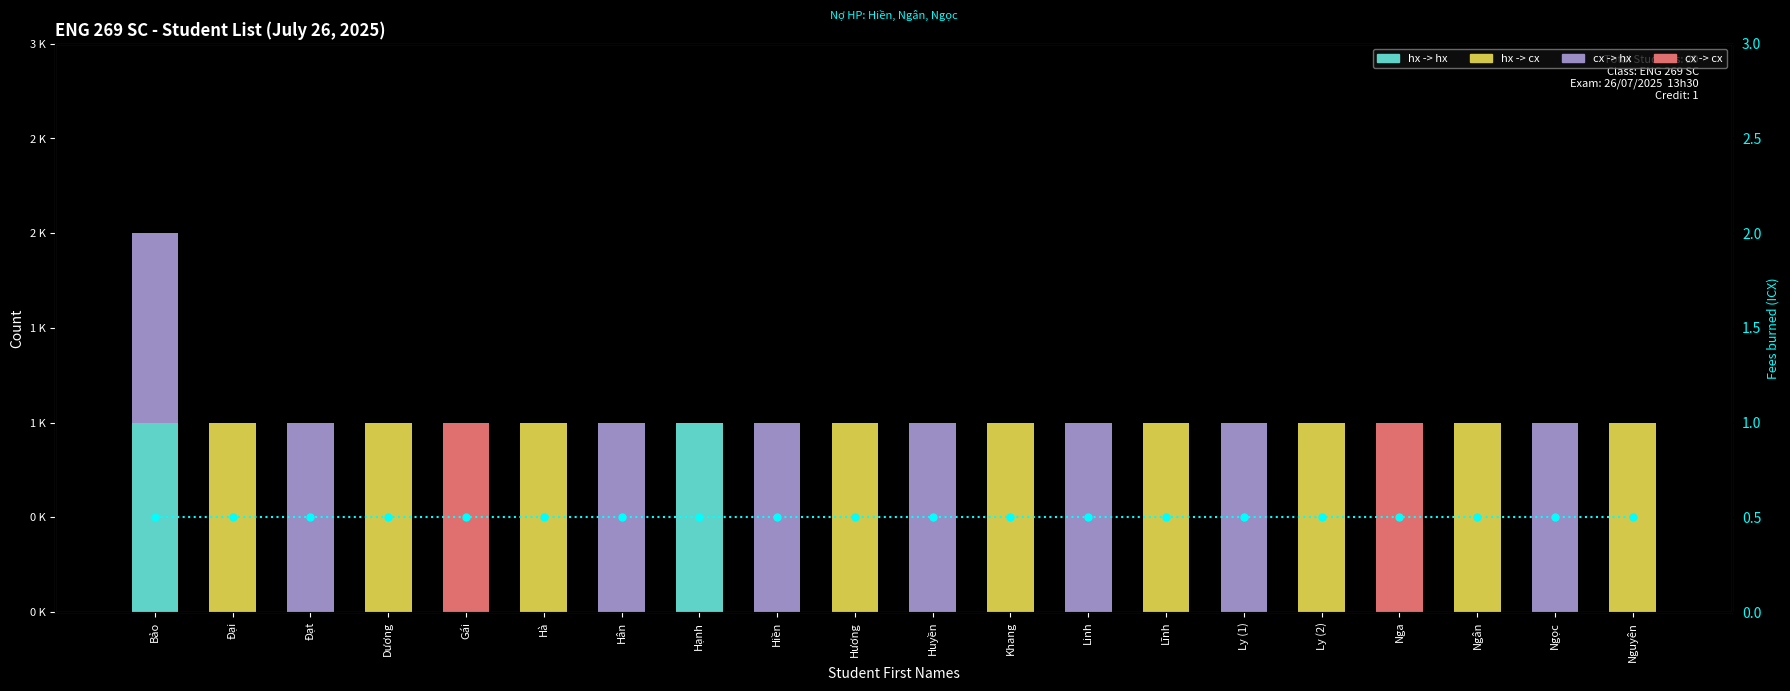

Does the chart contain any negative values?

No